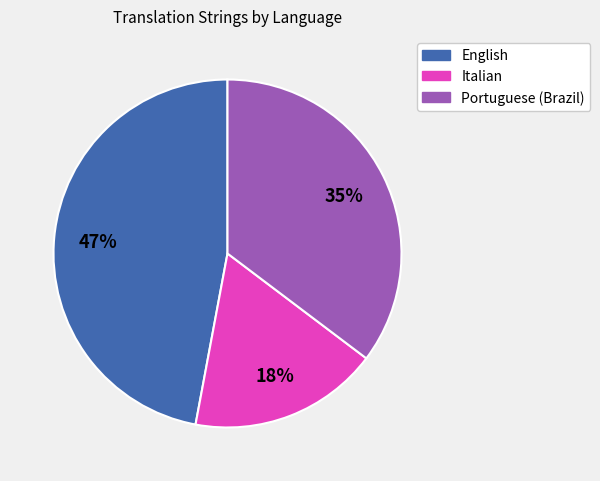

What is the largest slice in the pie chart?

English